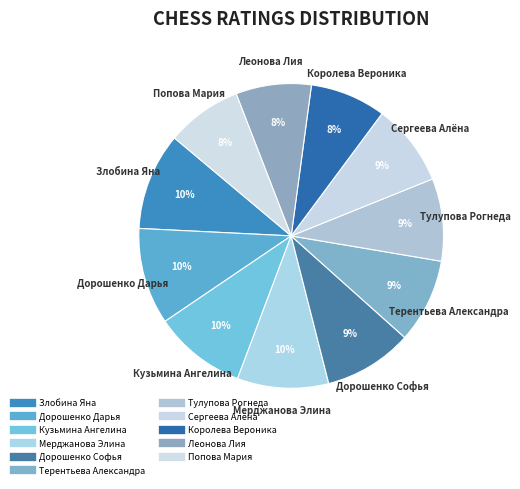

How many slices are in this pie chart?

11